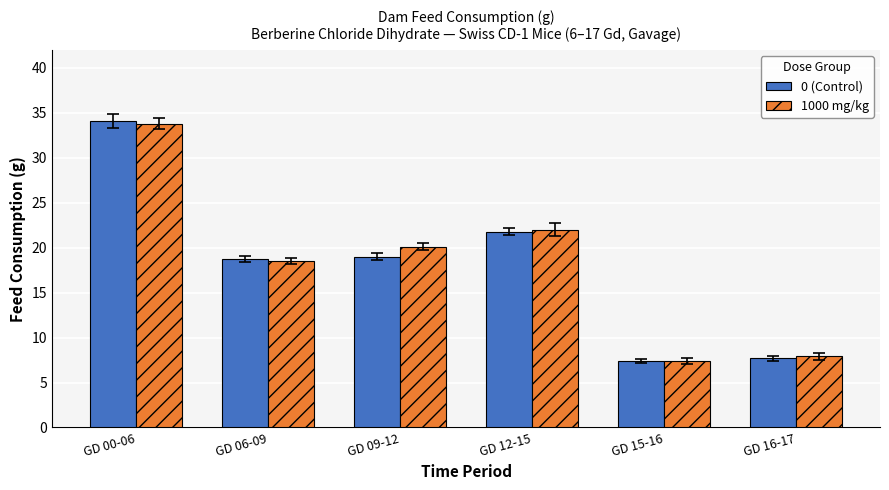

Reading right to left, transcribe all the data shown in this chart.

0 (Control): GD 16-17=7.7	GD 15-16=7.4	GD 12-15=21.8	GD 09-12=19.0	GD 06-09=18.7	GD 00-06=34.1
1000 mg/kg: GD 16-17=7.9	GD 15-16=7.4	GD 12-15=22.0	GD 09-12=20.1	GD 06-09=18.5	GD 00-06=33.8